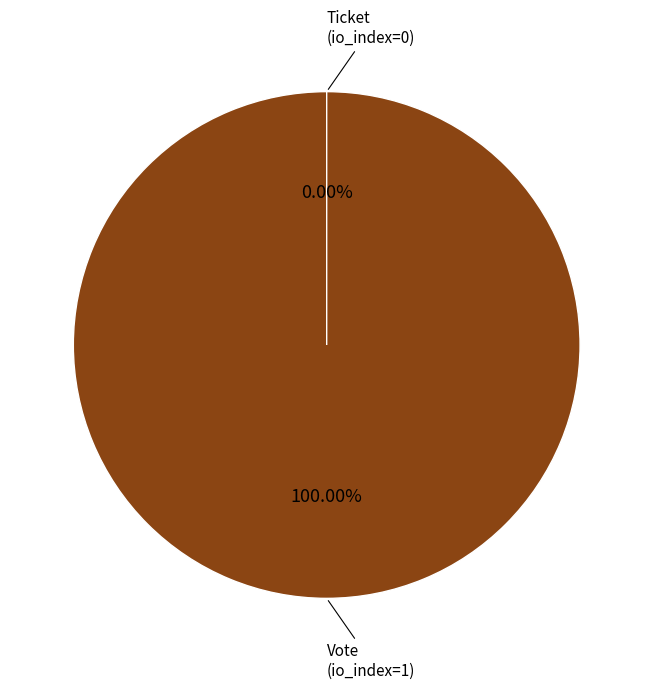

What is the change in value from Vote (io_index=1) to Ticket (io_index=0)?

-1